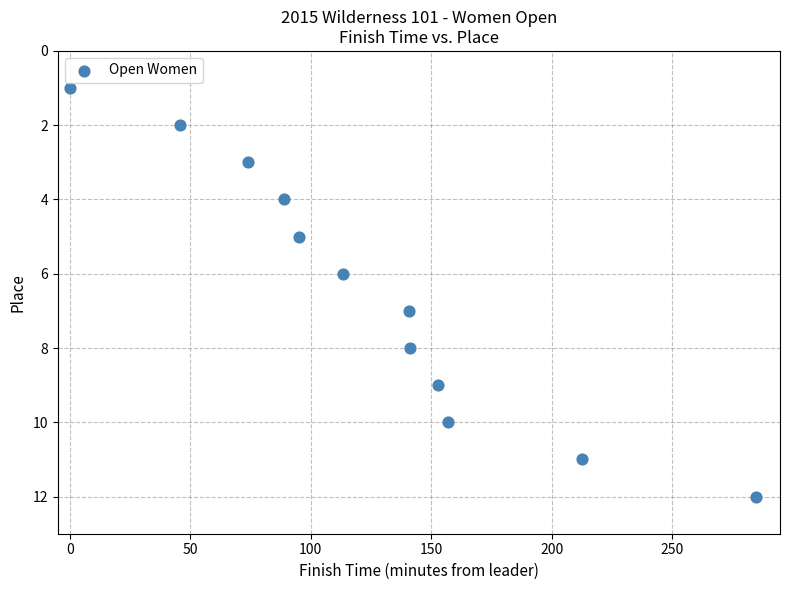

What is the range of Y values (max minus min)?

11